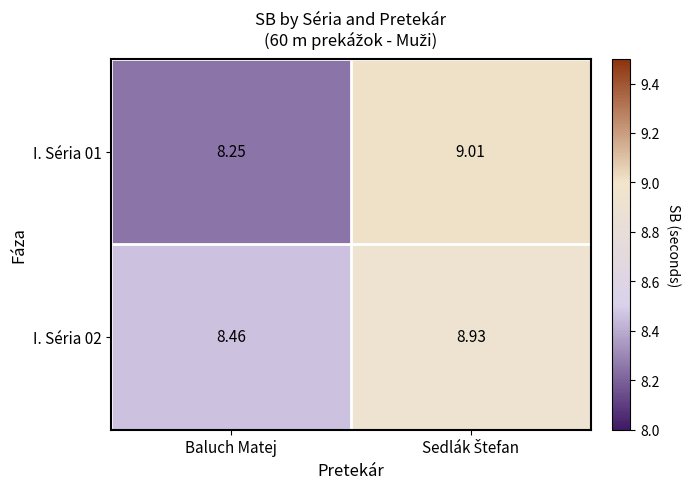

Which category has the lowest value in the I. Séria 01 series?

Baluch Matej